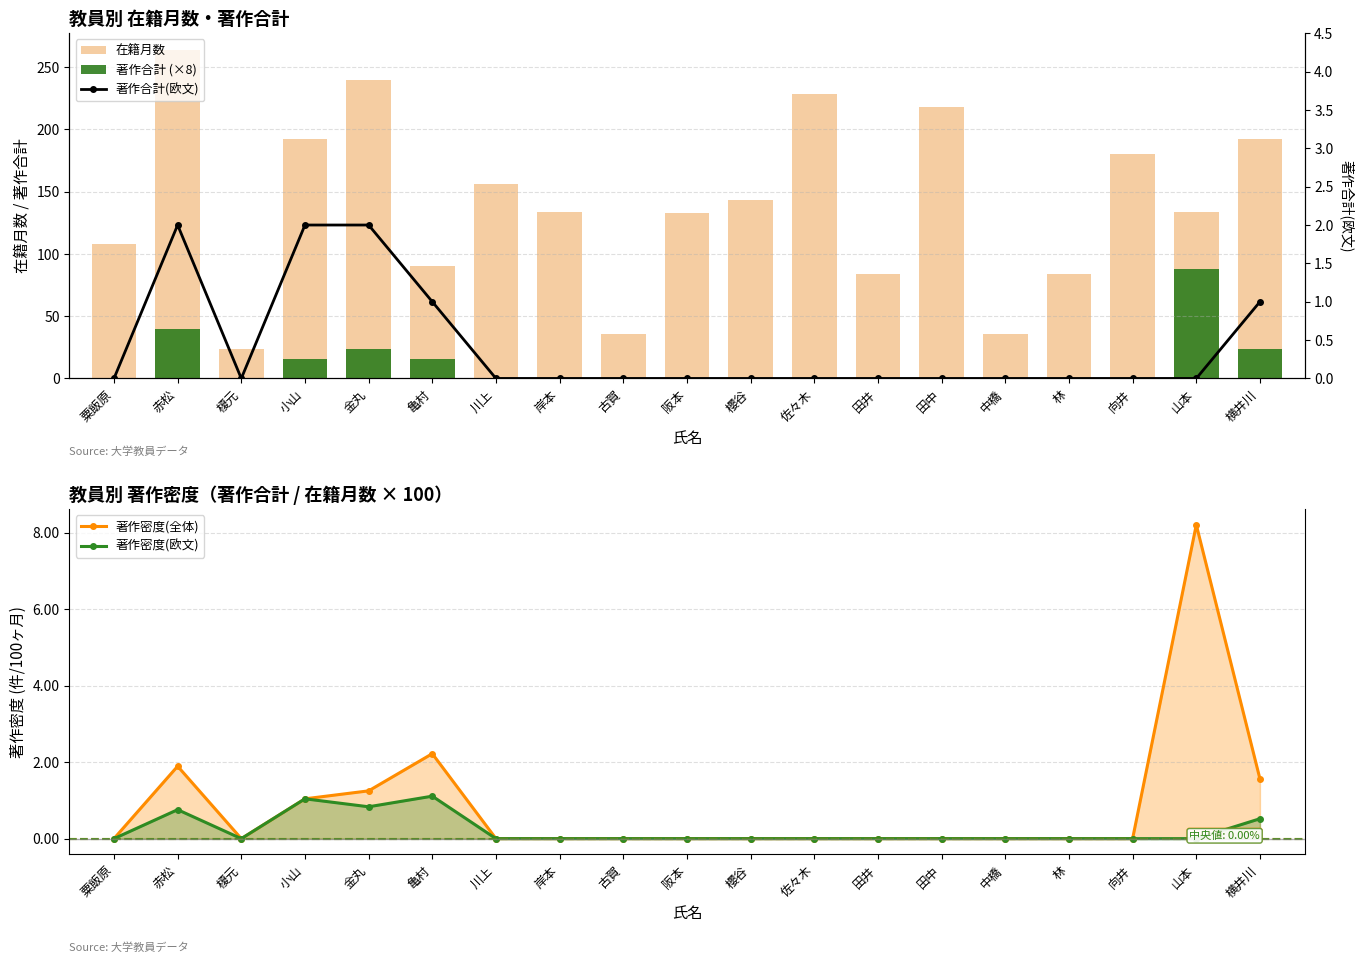

Reading left to right, list all the values displayed in this chart.

在籍月数: 108.0	264.0	24.0	192.0	240.0	90.0	156.0	134.0	36.0	133.0	143.0	228.0	84.0	218.0	36.0	84.0	180.0	134.0	192.0
著作合計 (×8): 0.0	40.0	0.0	16.0	24.0	16.0	0.0	0.0	0.0	0.0	0.0	0.0	0.0	0.0	0.0	0.0	0.0	88.0	24.0
著作密度(全体): 0.0	1.9	0.0	1.0	1.2	2.2	0.0	0.0	0.0	0.0	0.0	0.0	0.0	0.0	0.0	0.0	0.0	8.2	1.6
著作密度(欧文): 0.0	0.8	0.0	1.0	0.8	1.1	0.0	0.0	0.0	0.0	0.0	0.0	0.0	0.0	0.0	0.0	0.0	0.0	0.5
著作合計(欧文): 0.0	2.0	0.0	2.0	2.0	1.0	0.0	0.0	0.0	0.0	0.0	0.0	0.0	0.0	0.0	0.0	0.0	0.0	1.0